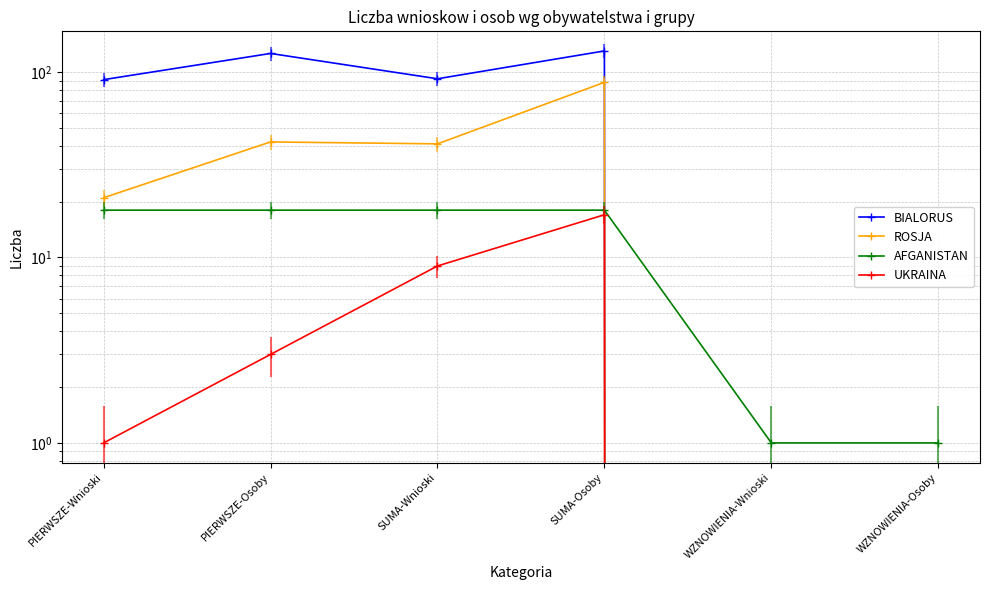

Which series has the largest range (max minus min)?

BIALORUS